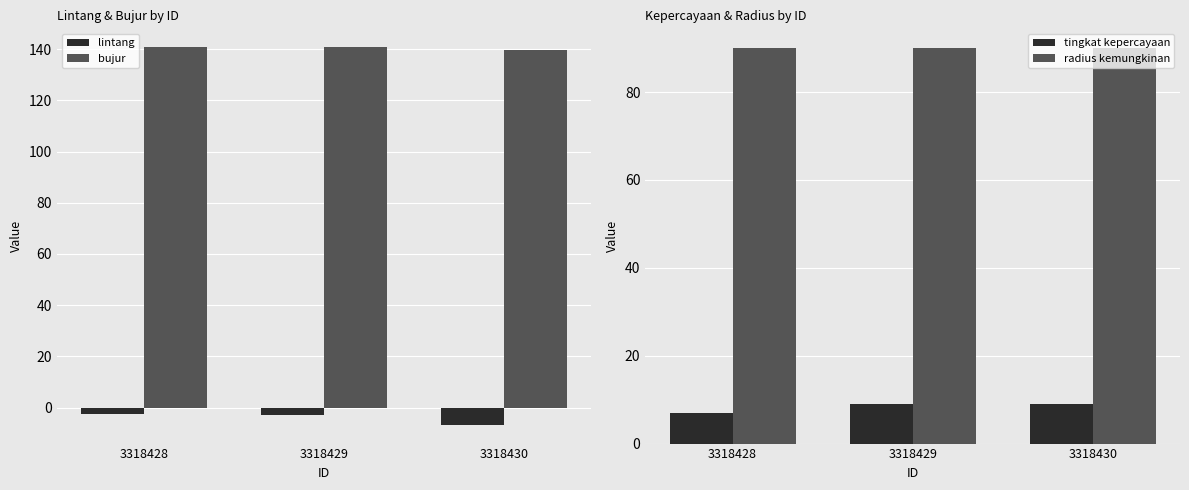

How many groups of bars are there?

3